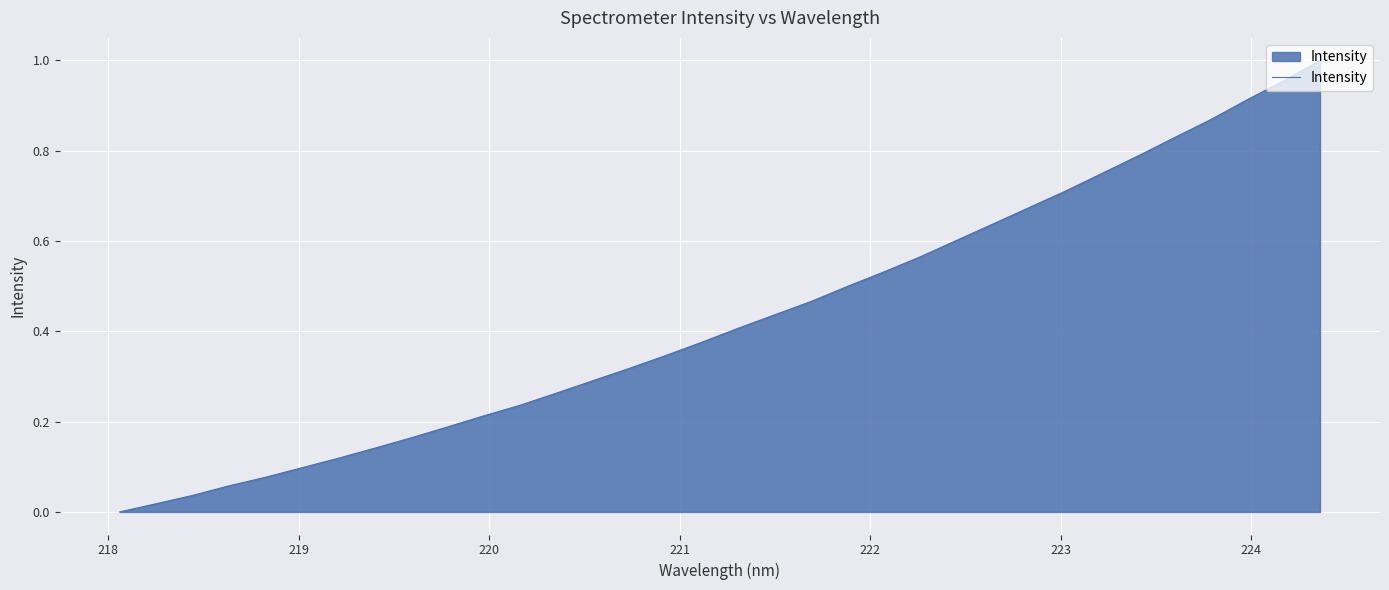

How many lines are shown in the chart?

1